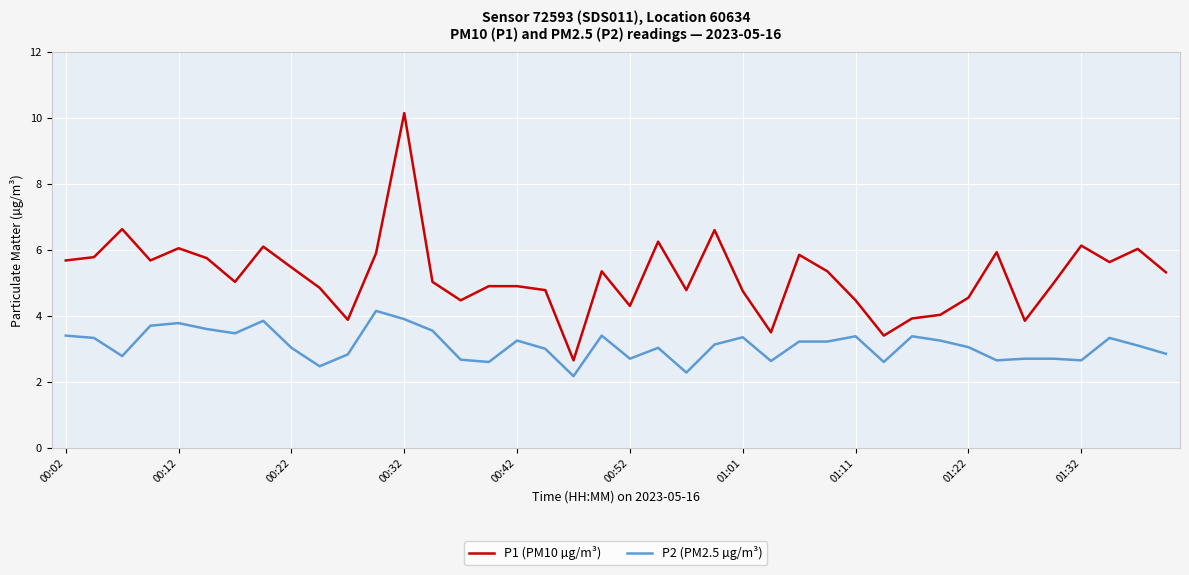

Which series has the widest spread of values?

P1 (PM10 µg/m³)